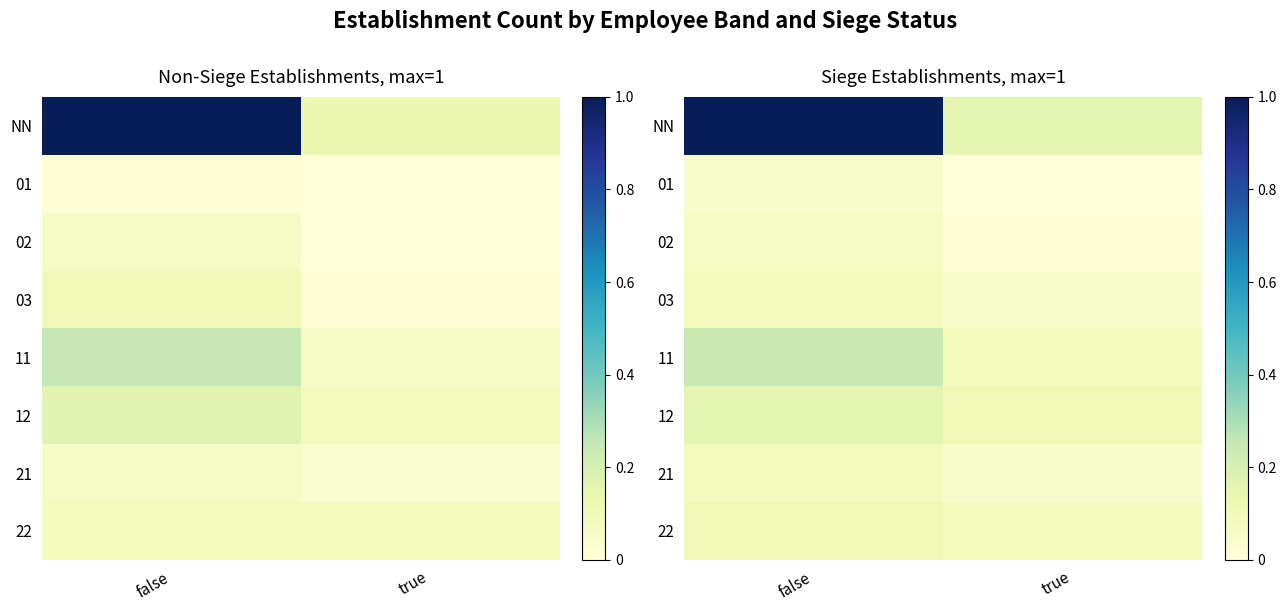

List the series in order of their peak value, lowest first.

01, 02, 03, 21, 22, 12, 11, NN